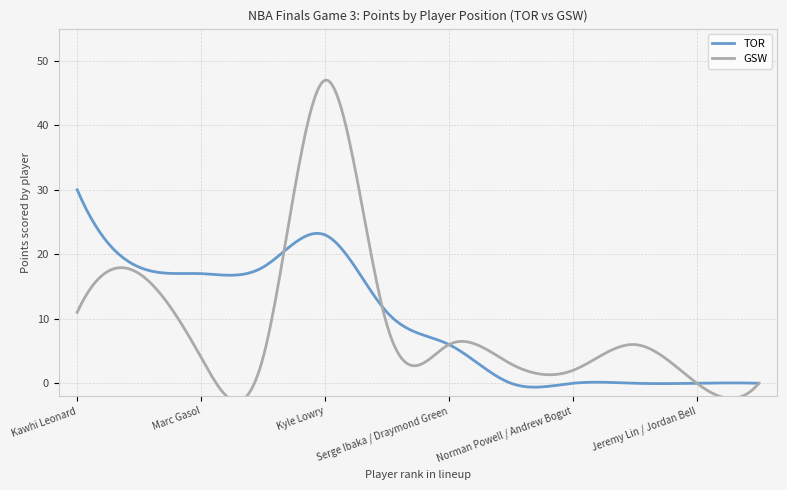

At Patrick McCaw / Quinn Cook, list the series in order from smallest to largest.

TOR, GSW